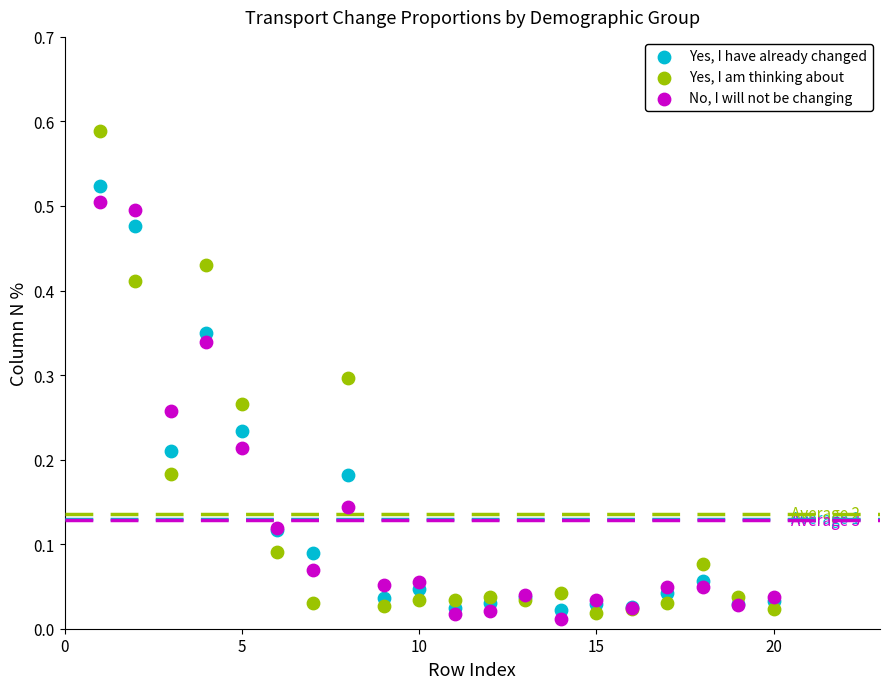

Which series has the largest Y range (max minus min)?

Yes, I am thinking about